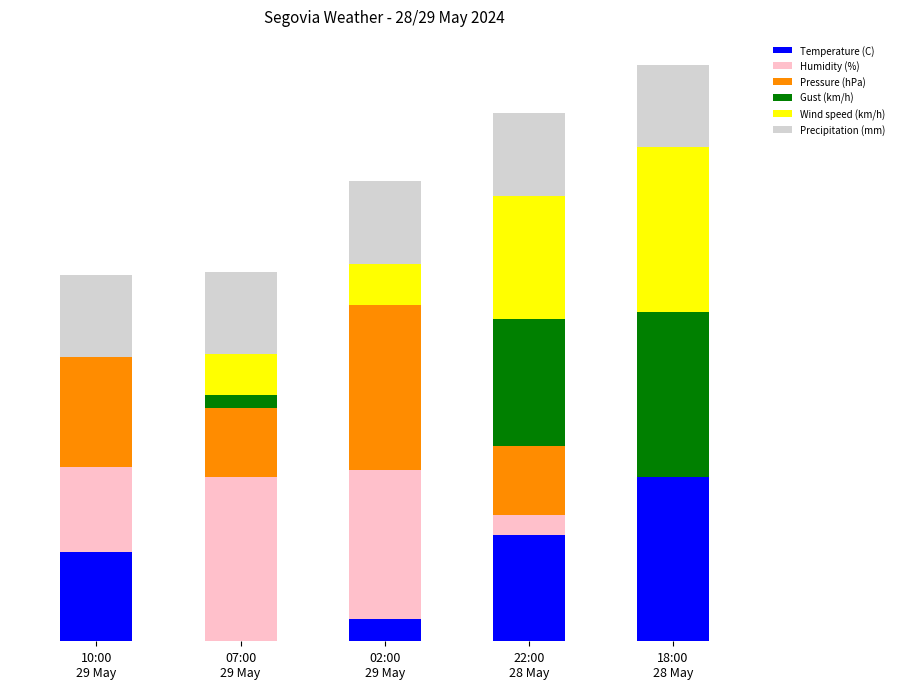

At how many categories does at least one series exceed 16?

5